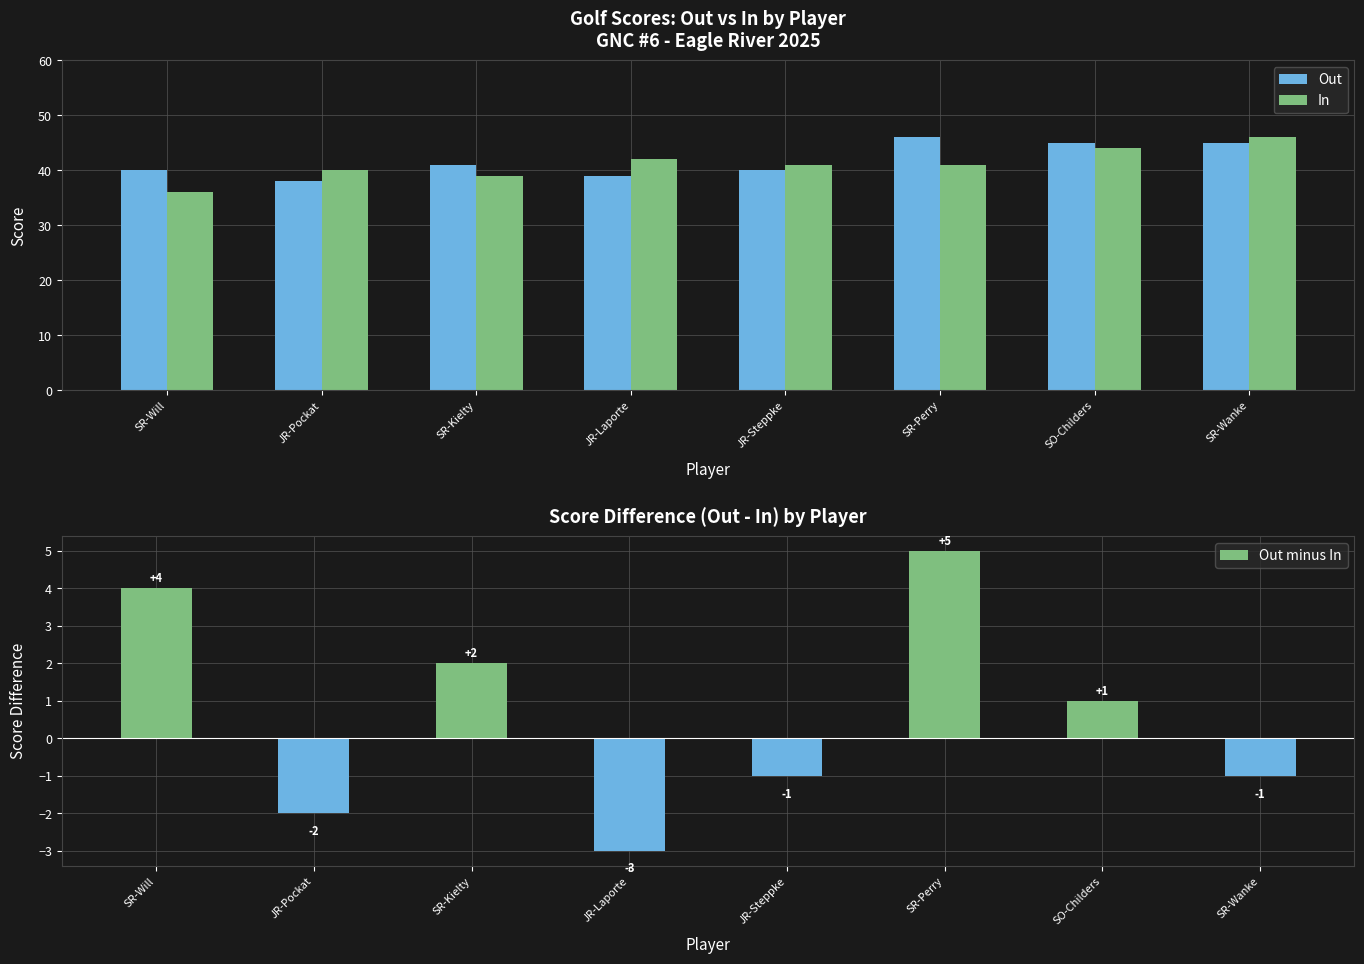

What is the difference between the second highest and second lowest values in the In series?

5